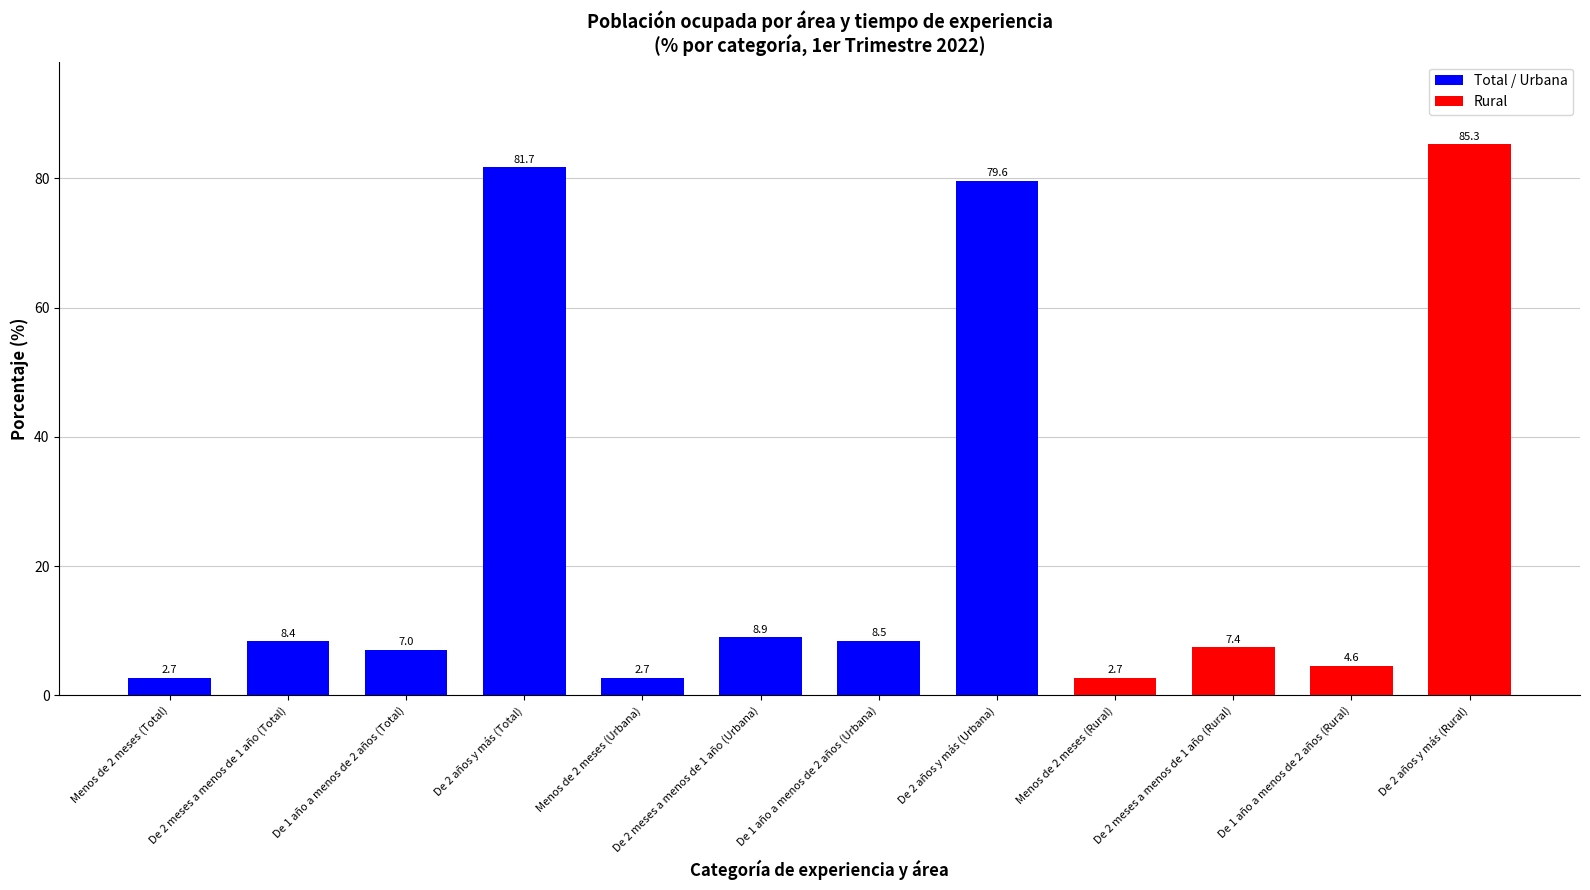

The value at De 1 año a menos de 2 años (Rural) is 4.6. True or false?

True